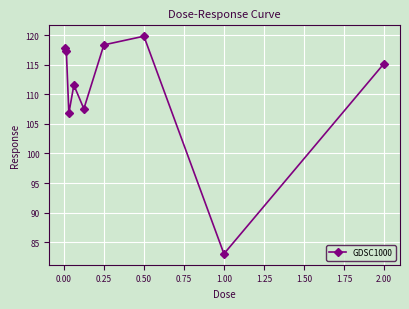

What is the maximum value shown in the chart?

119.8